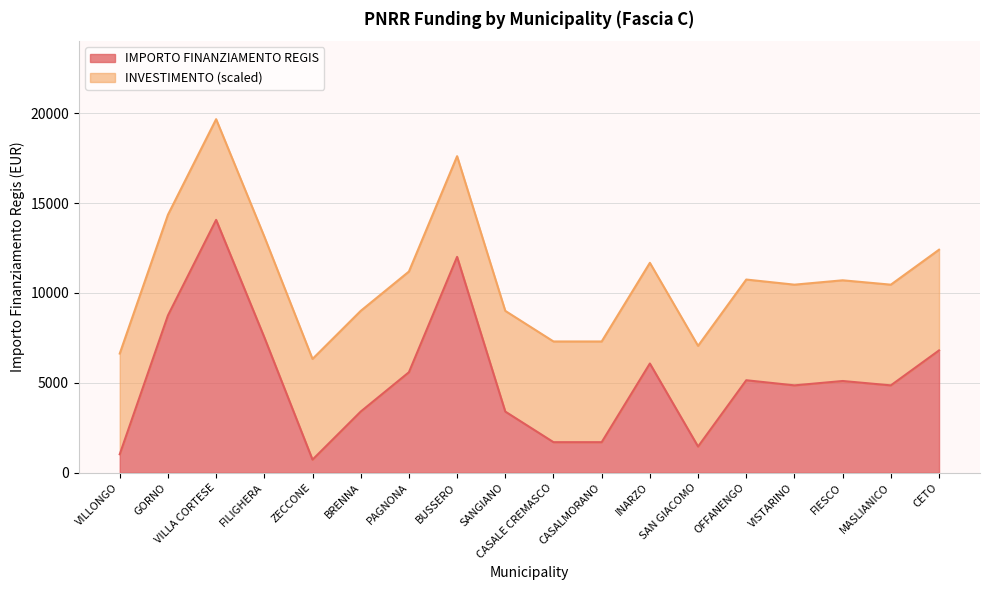

What is the label of the 16th point from the right?

VILLA CORTESE